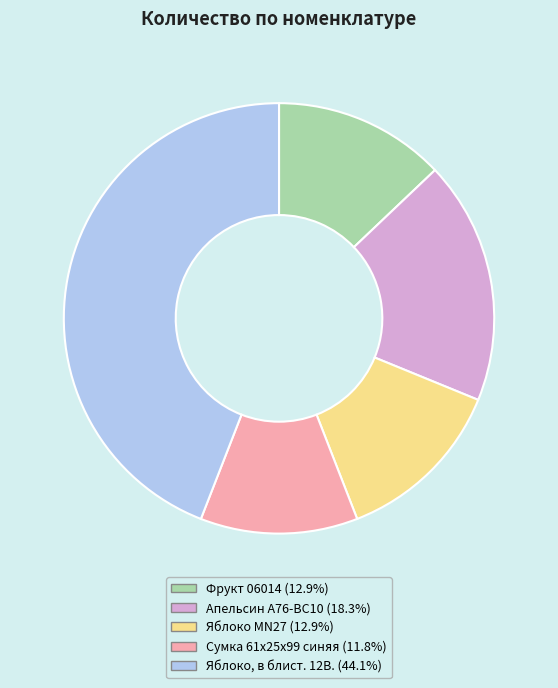

Do Сумка 61x25x99 синяя and Фрукт 06014 together represent more than half of the pie?

No